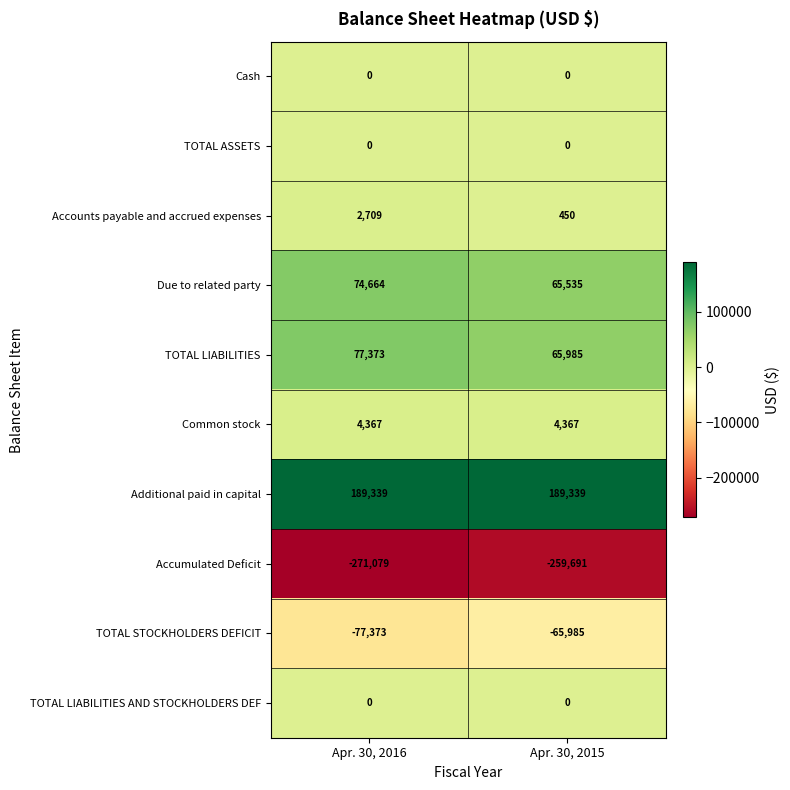

What is the maximum value shown in the chart?

189339